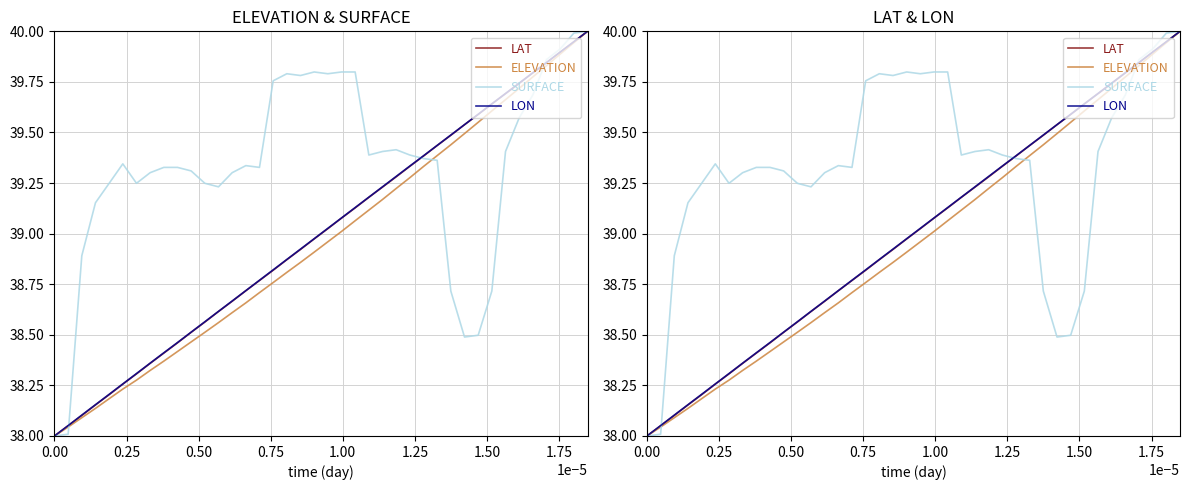

True or false: LON and ELEVATION intersect in this chart.

False